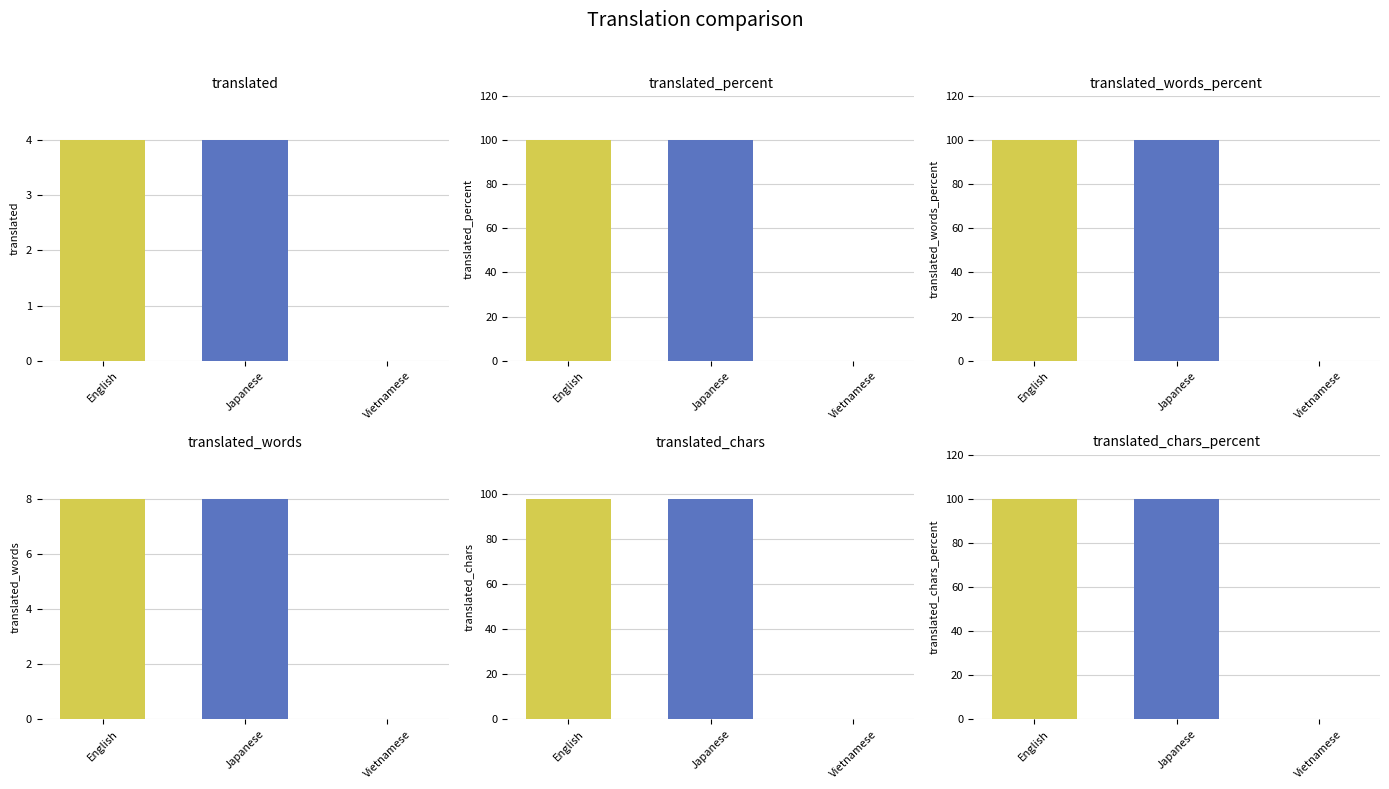

At how many categories does at least one series exceed 89?

2